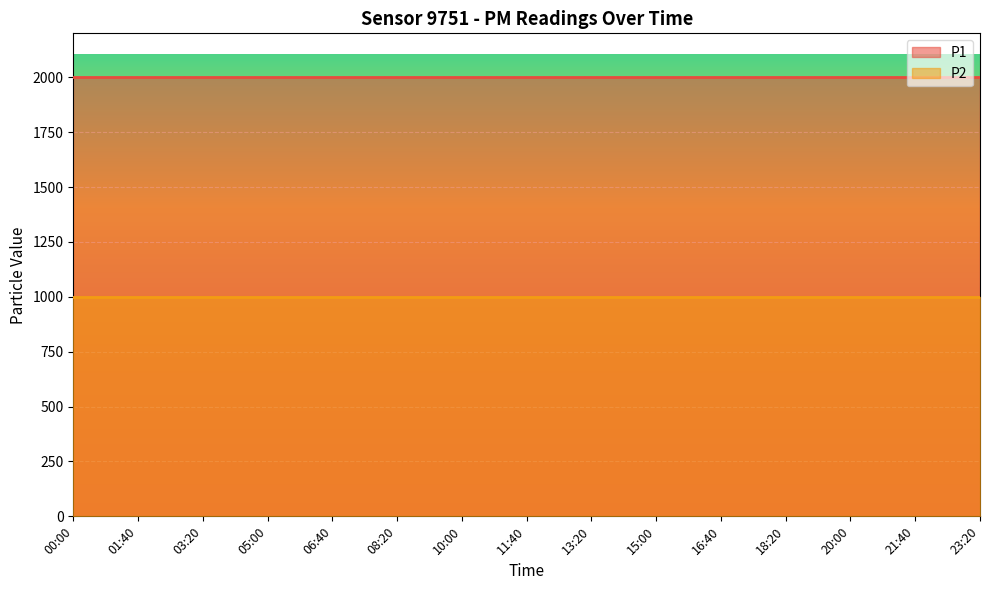

What is the sum of all P2 values?

14998.5